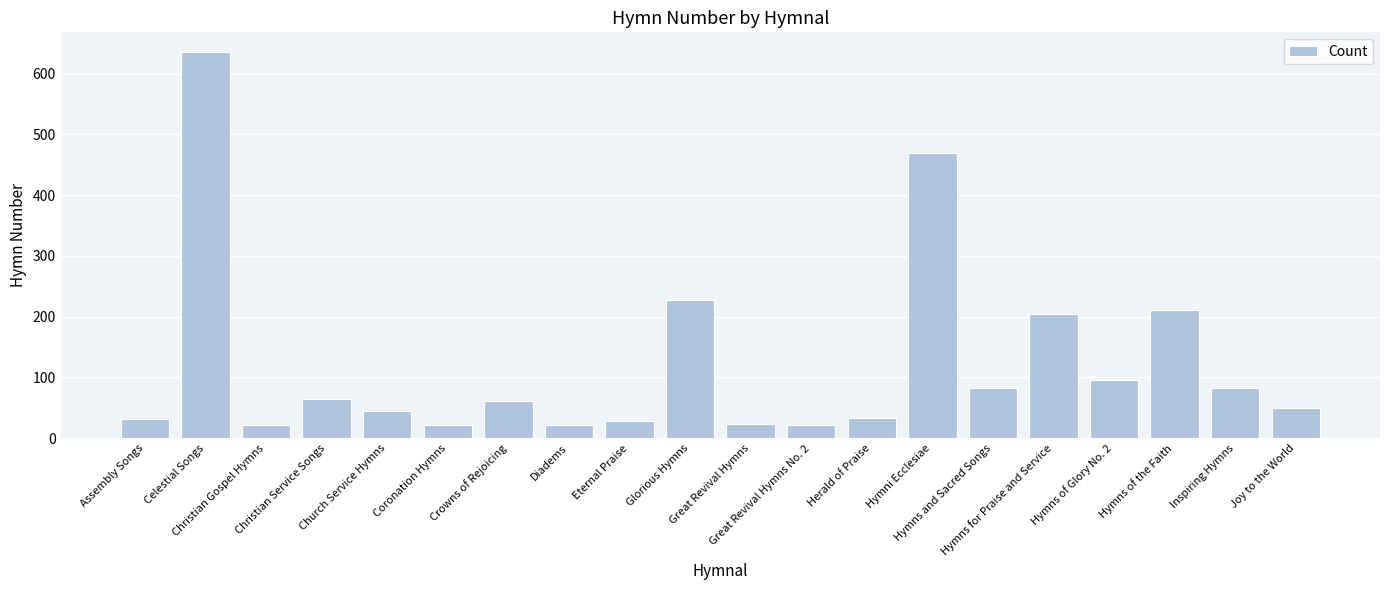

What is the label of the 13th bar from the right?

Diadems